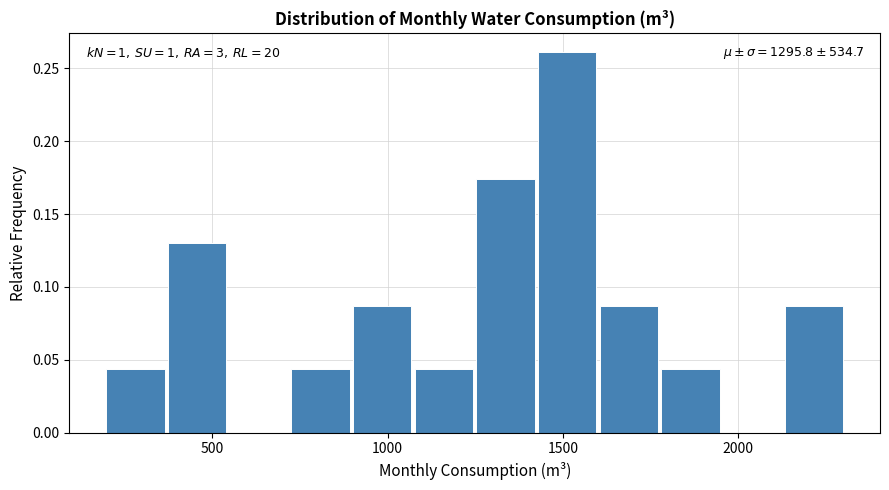

Around what value on the x-axis is the tallest bar? Give the approximate position of its centre, as read against the axis.

1500